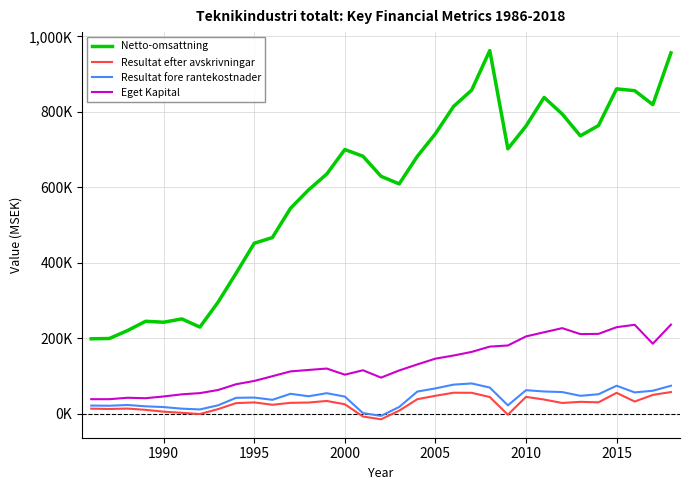

Does the chart display data point markers on the line(s)?

No